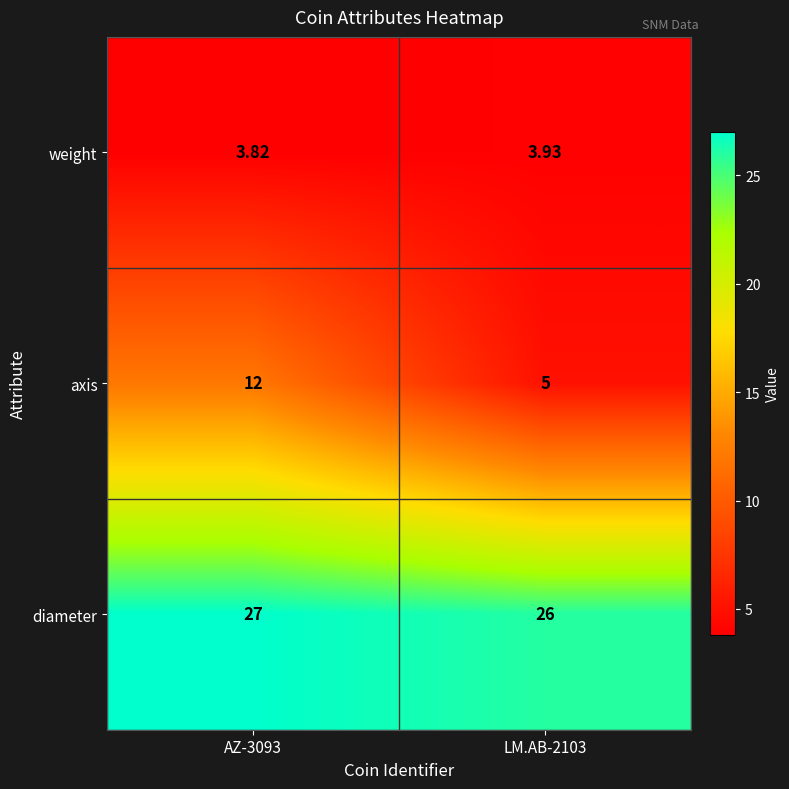

Which series has the largest range (max minus min)?

axis